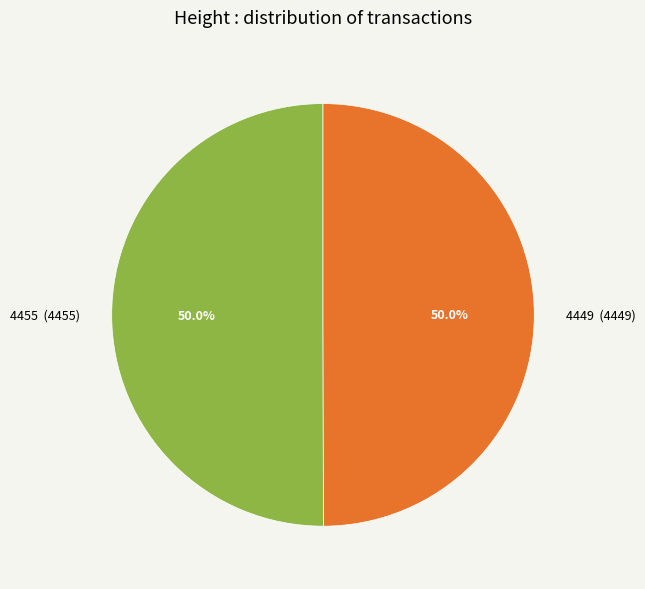

What is the ratio of the value at 4449 to the value at 4455?

1.0